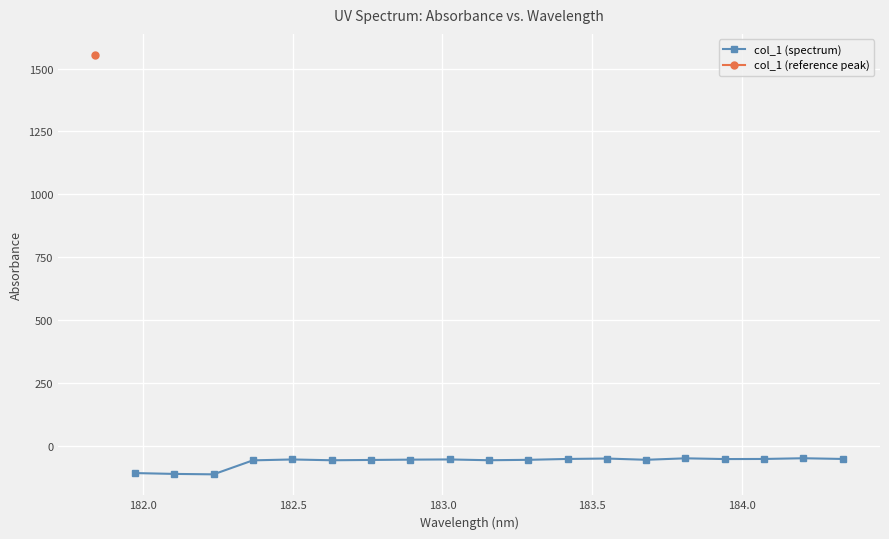

Count the number of values greater than -54.

7